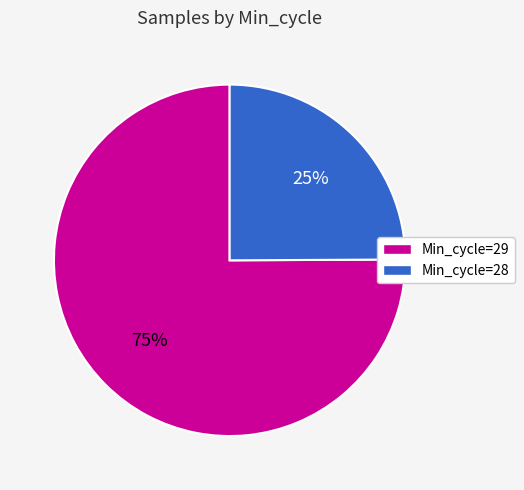

Is there a majority slice in this chart?

Yes